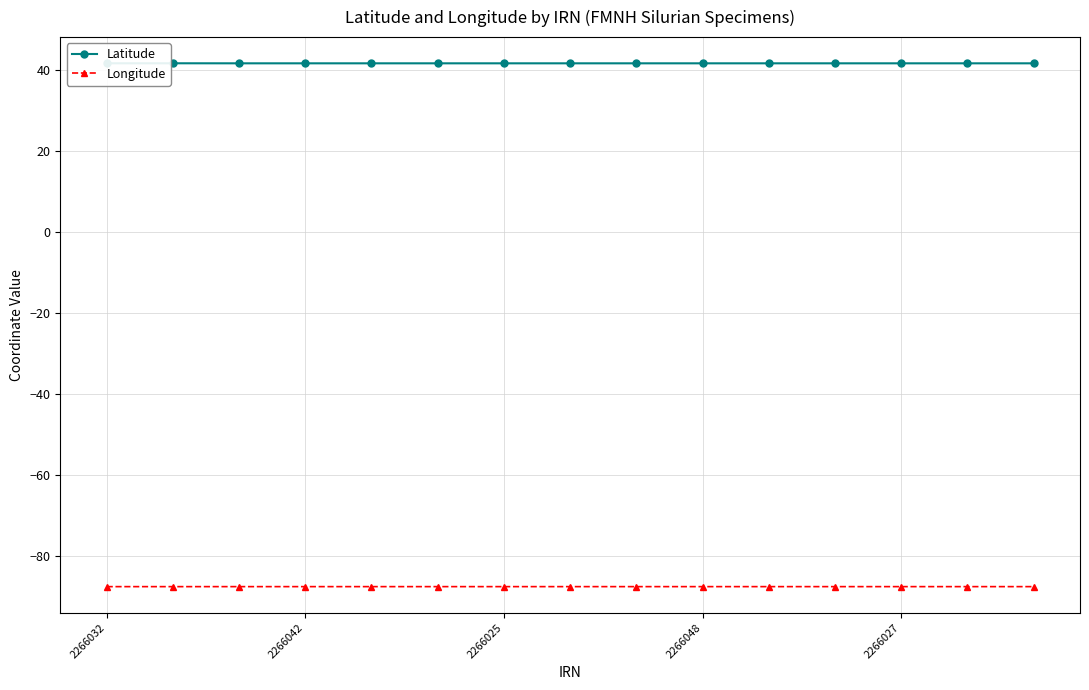

What is the label of the 3rd point from the left?

2266025